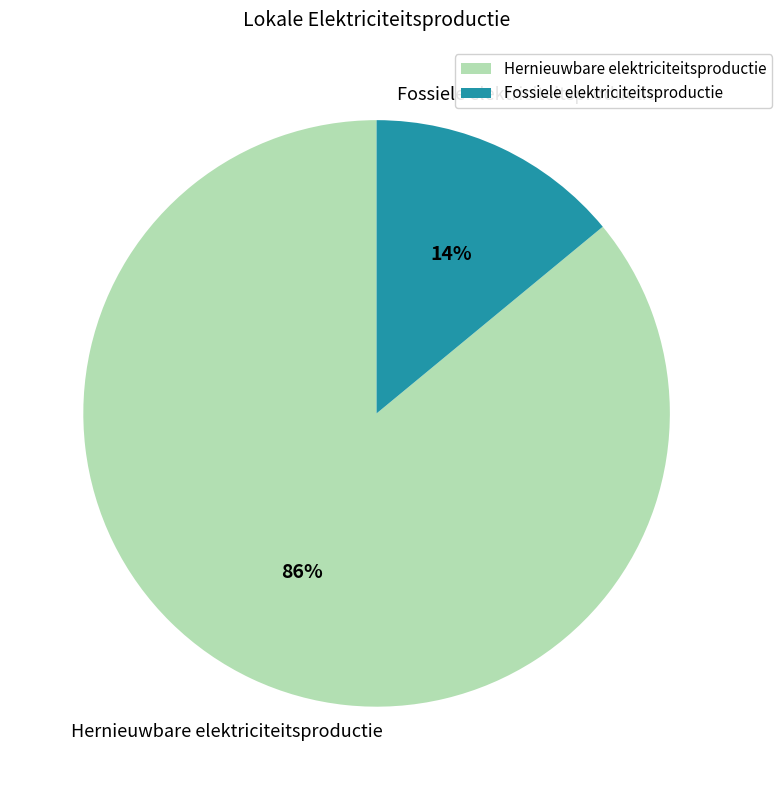

Rank the categories by value from lowest to highest.

Fossiele elektriciteitsproductie, Hernieuwbare elektriciteitsproductie